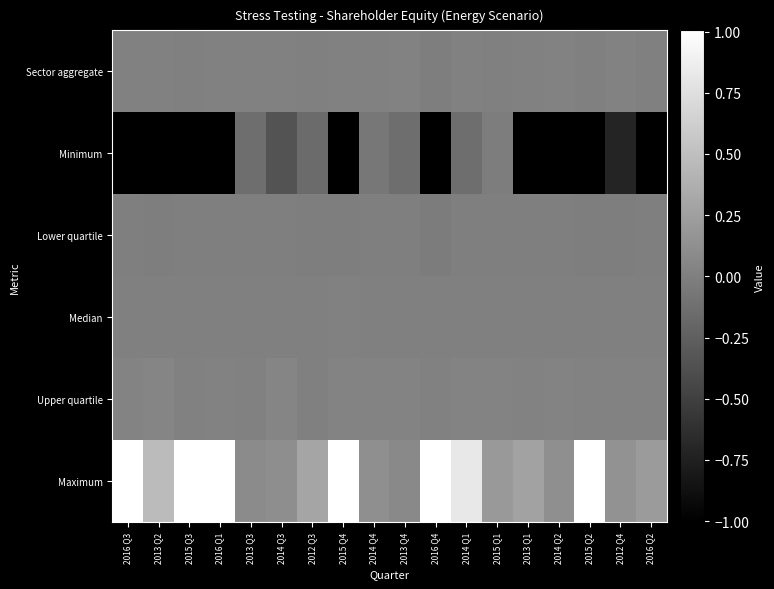

Which series changed the most between 2013 Q4 and 2014 Q1?

Maximum